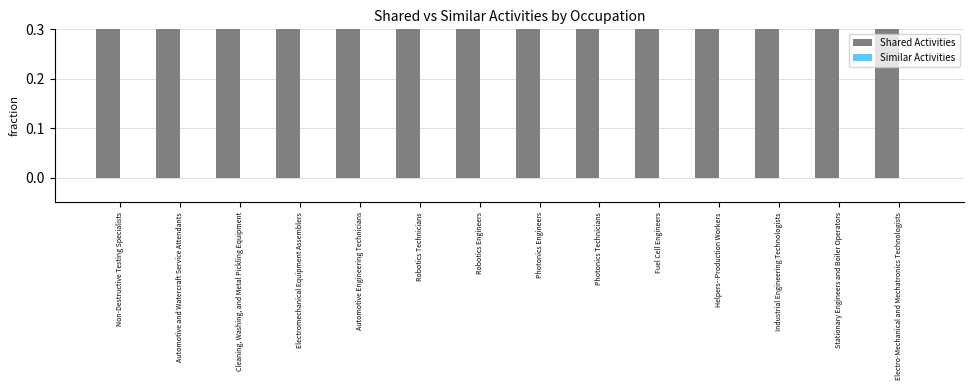

At Automotive and Watercraft Service Attendants, list the series in order from smallest to largest.

Similar Activities, Shared Activities